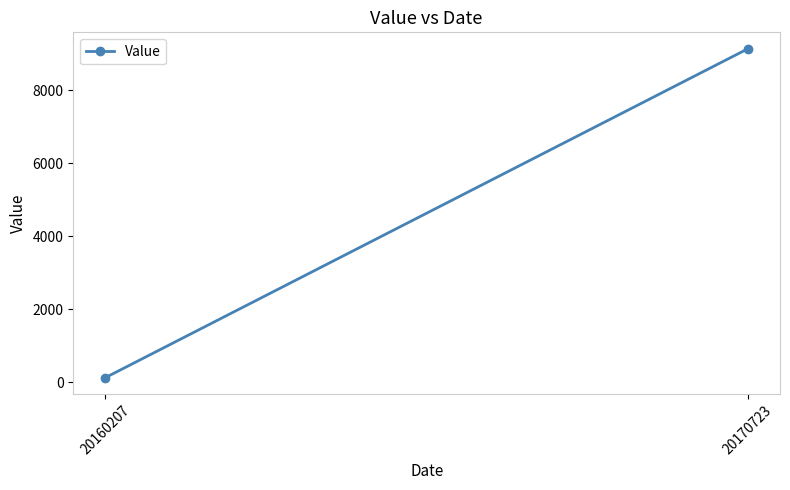

Reading right to left, list all the values displayed in this chart.

9141	129